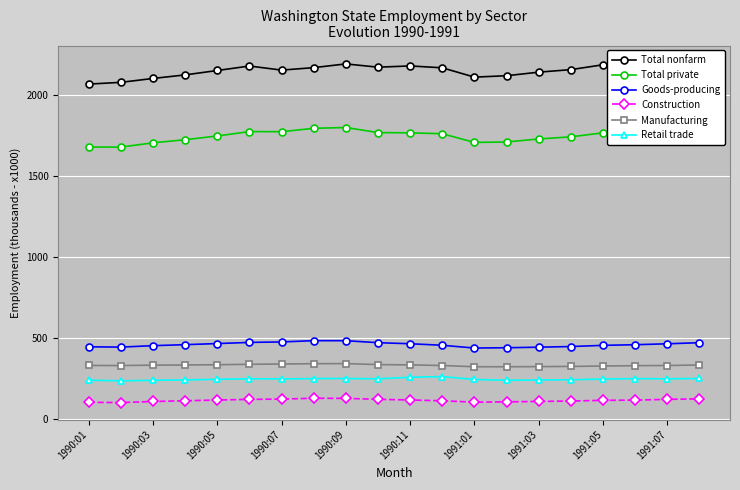

Reading left to right, transcribe all the data shown in this chart.

Total nonfarm: 2070.3	2081.1	2105.1	2127.1	2154.3	2182.0	2156.7	2172.0	2195.0	2174.8	2182.5	2170.9	2113.3	2122.0	2144.0	2159.7	2189.7	2203.5	2188.0	2192.8
Total private: 1681.2	1681.0	1707.4	1726.6	1749.6	1776.8	1776.1	1797.1	1802.0	1770.7	1768.9	1763.4	1709.8	1712.5	1731.1	1744.4	1769.1	1784.2	1792.5	1807.6
Goods-producing: 446.8	445.0	453.8	460.0	466.8	473.9	476.9	484.7	484.5	472.2	465.7	456.2	439.1	441.0	444.4	448.4	455.7	459.7	465.4	472.2
Construction: 103.4	102.3	108.8	113.4	117.8	121.9	123.8	128.8	128.1	122.1	118.2	113.2	104.7	106.5	109.2	111.7	116.0	117.3	122.0	125.2
Manufacturing: 331.5	331.0	333.4	334.3	336.1	338.8	340.5	342.4	343.0	337.0	334.9	331.2	323.6	323.5	324.4	325.6	327.9	330.3	331.2	334.7
Retail trade: 240.5	236.6	239.7	242.4	245.8	249.2	248.0	250.4	250.9	248.9	258.4	262.6	245.0	239.9	241.5	243.2	247.4	249.9	248.7	251.1